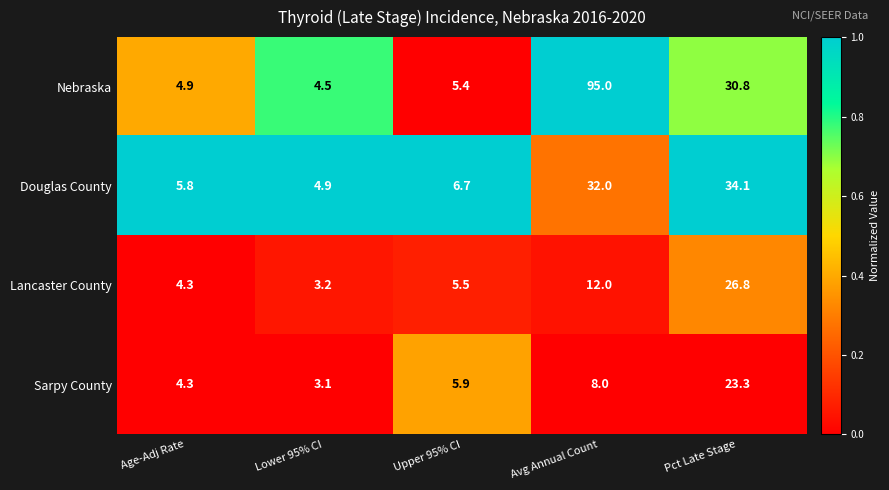

The value of Lancaster County at Pct Late Stage is 12.5. True or false?

False